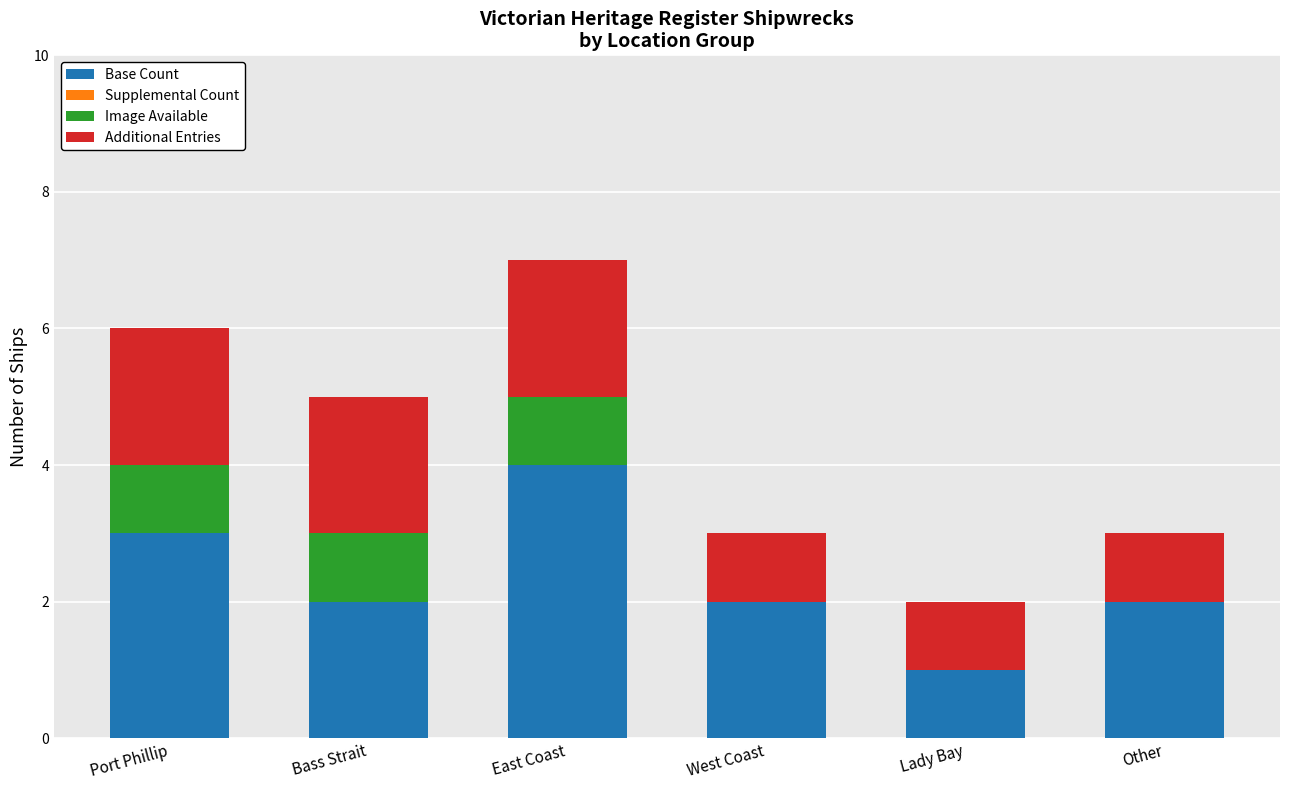

At which category is the sum across all series the highest?

East Coast